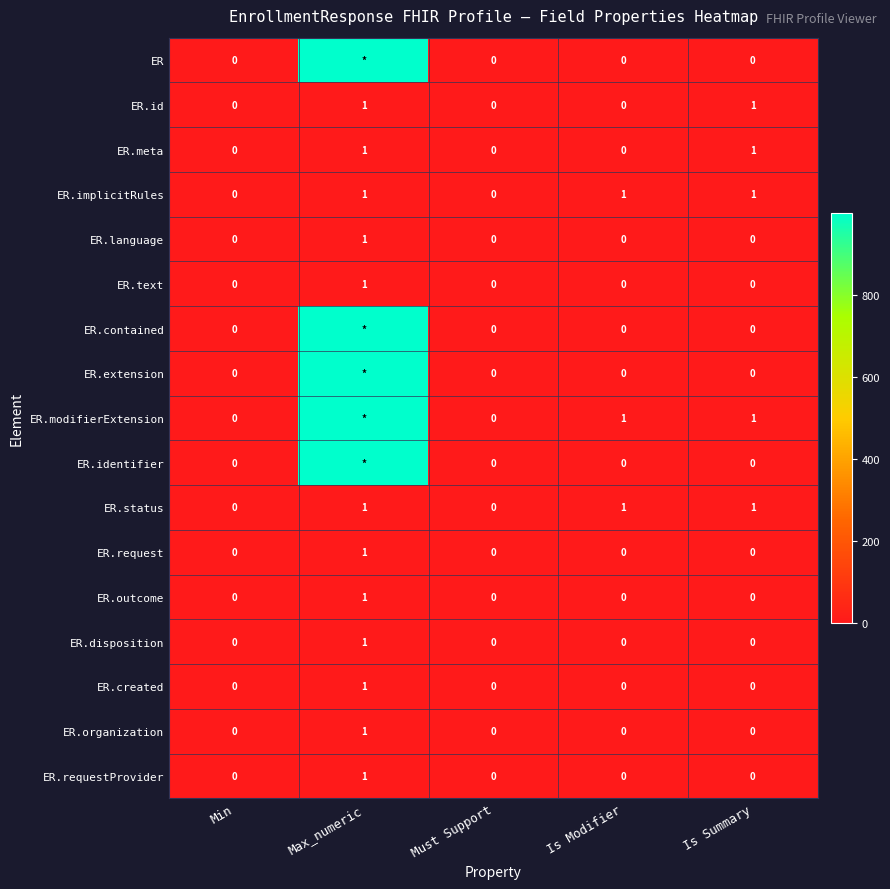

At how many categories does at least one series exceed 633?

1